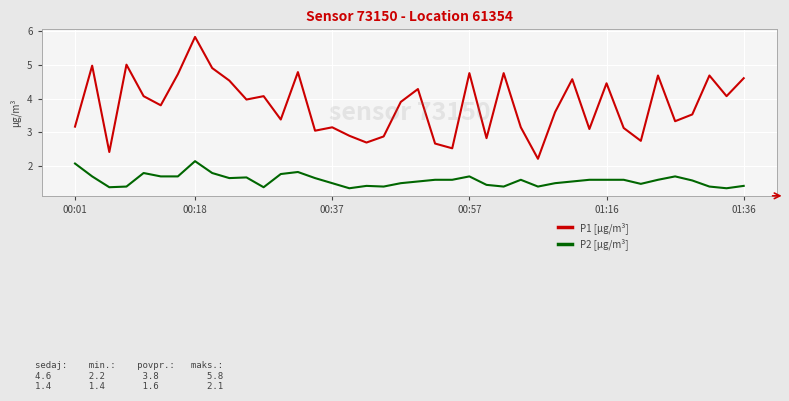

What is the maximum value for P1 [µg/m³]?

5.8